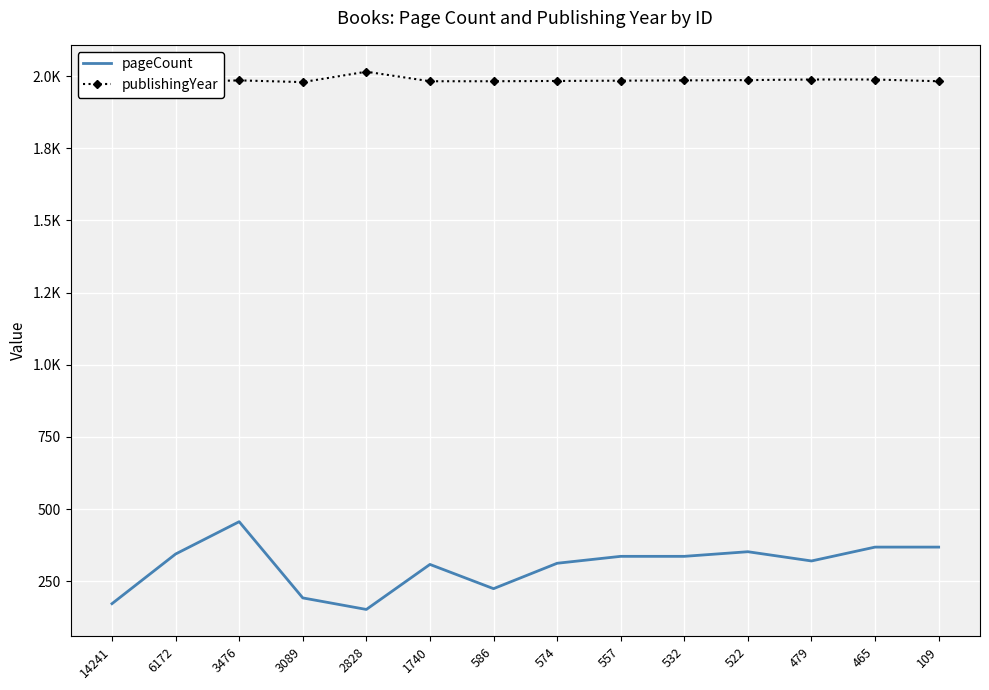

How many interior local valleys does the pageCount series have?

3